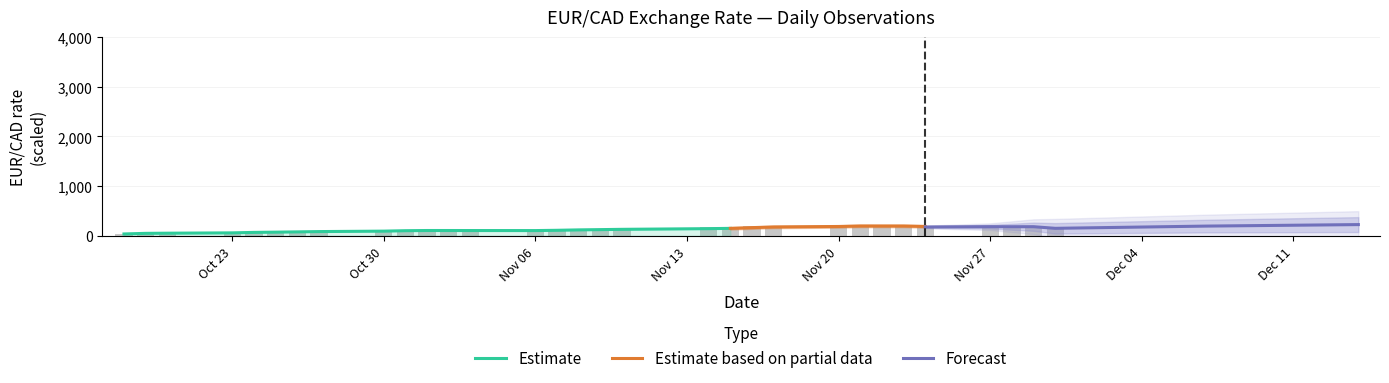

What is the smallest value displayed?

39.0